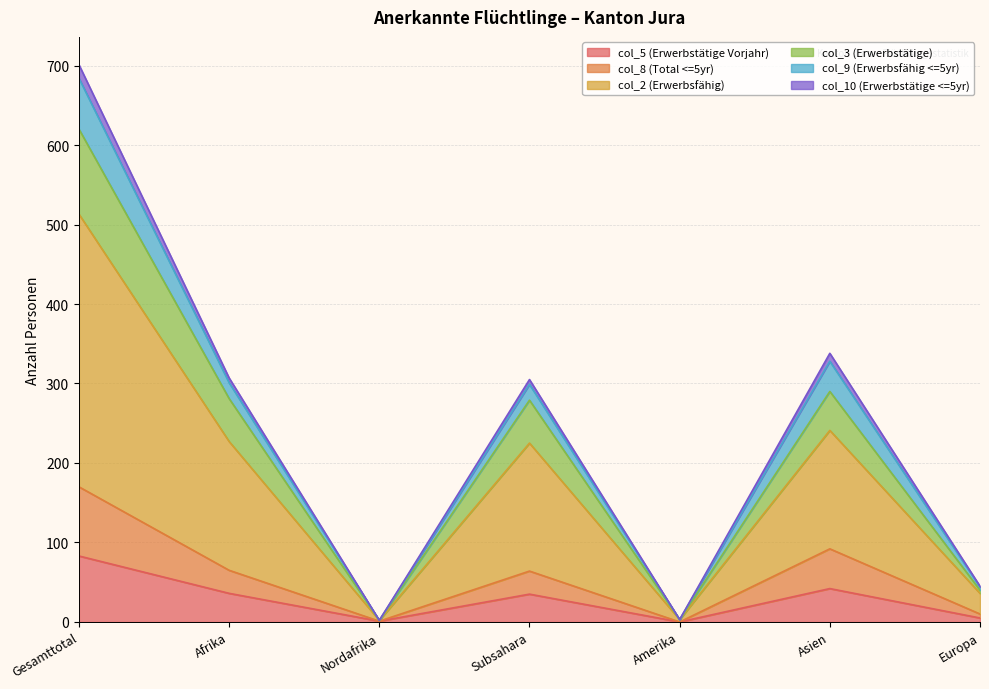

True or false: col_8 (Total <=5yr) and col_5 (Erwerbstätige Vorjahr) cross at least once.

False